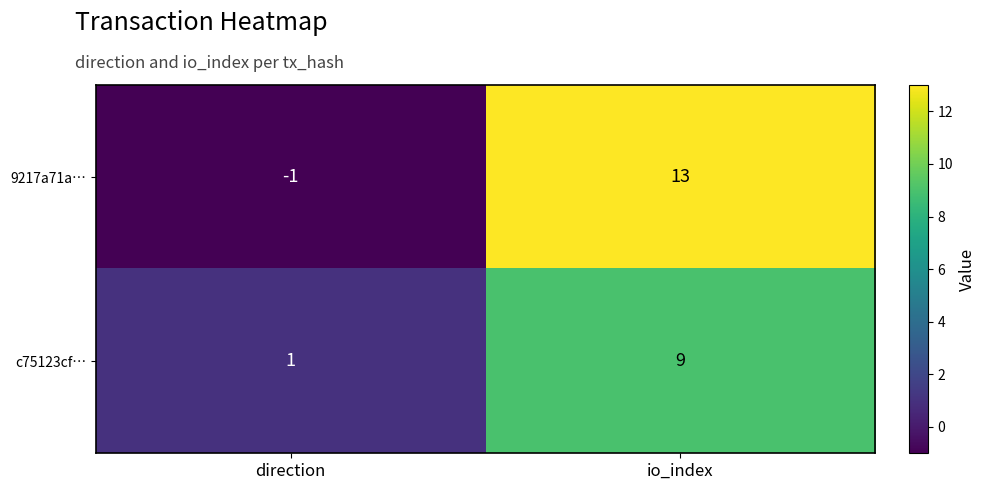

What is the approximate value of 9217a71a… at io_index?

13